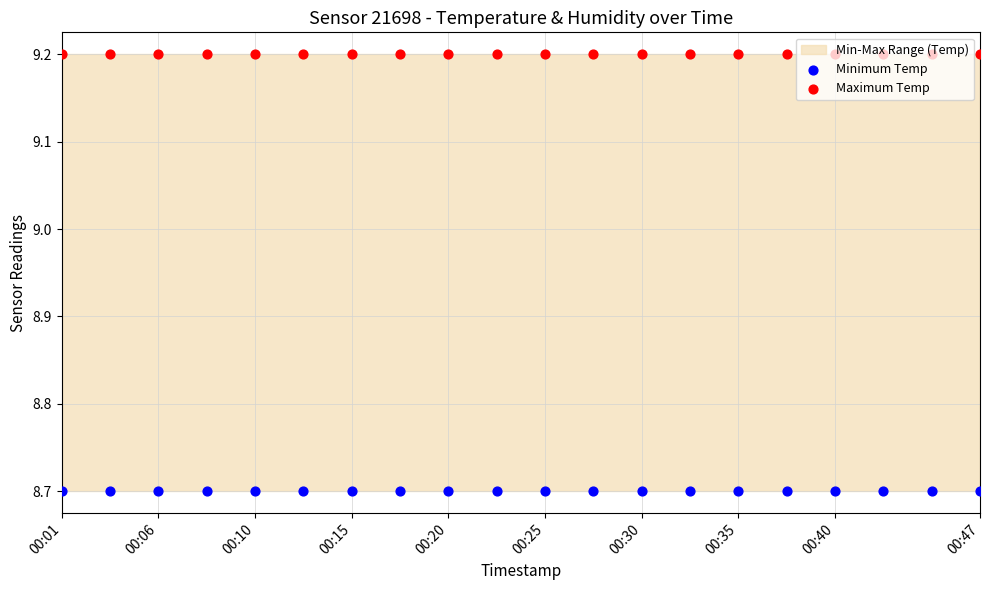

At which category is the sum across all series the highest?

00:01